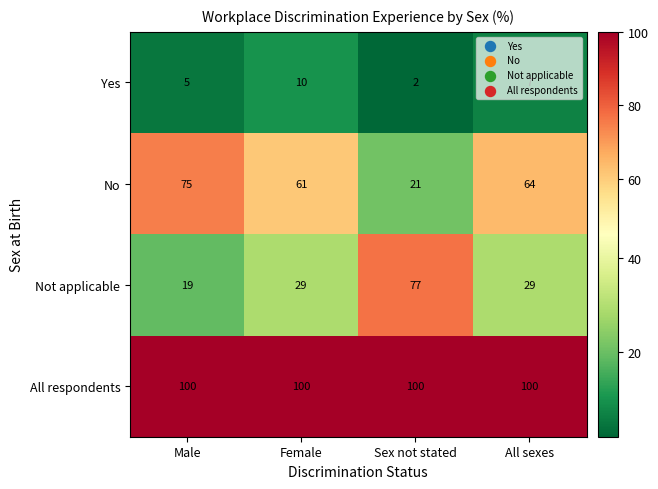

Which series has the largest range (max minus min)?

Not applicable